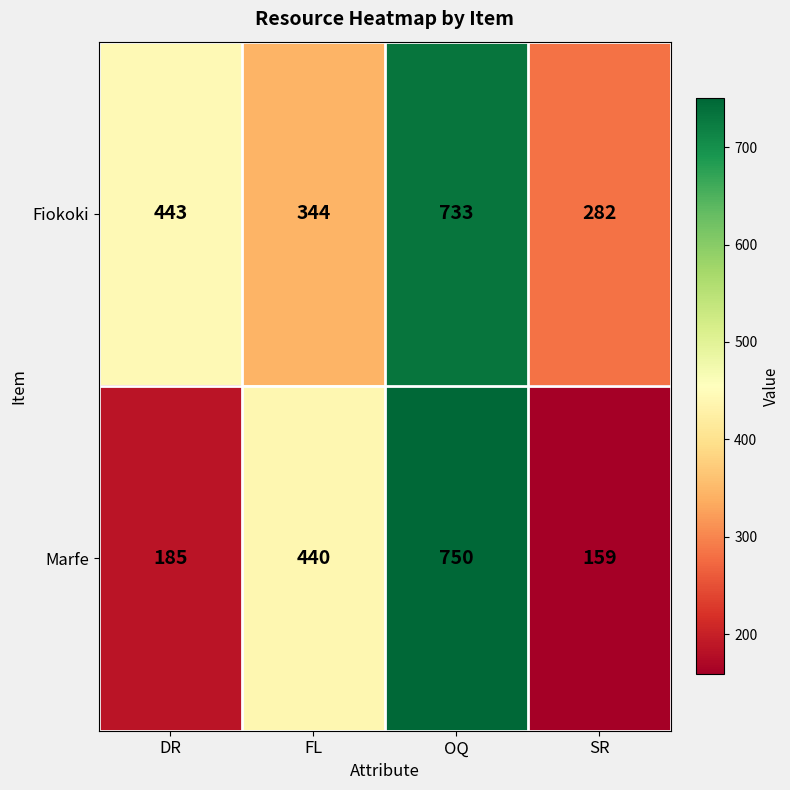

Which category has the highest value in the Marfe series?

OQ